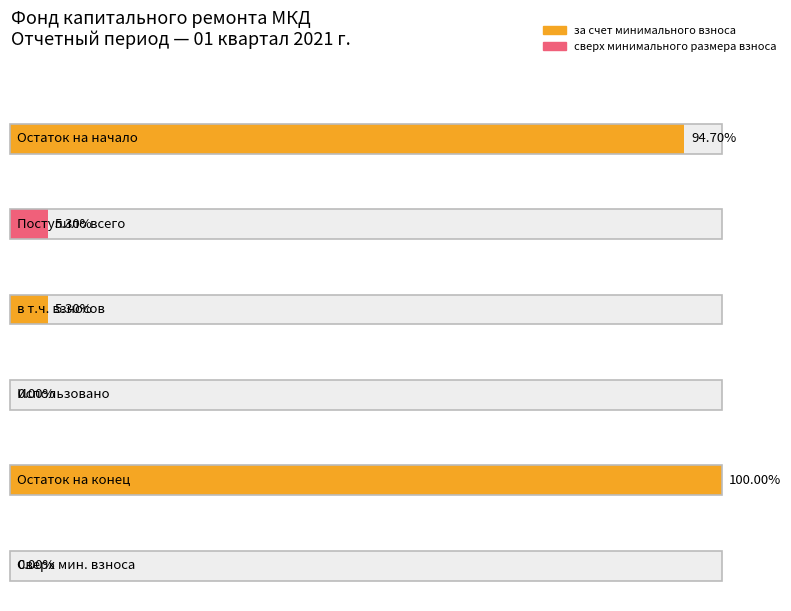

What are all the series names shown in the legend?

за счет минимального взноса, сверх минимального размера взноса